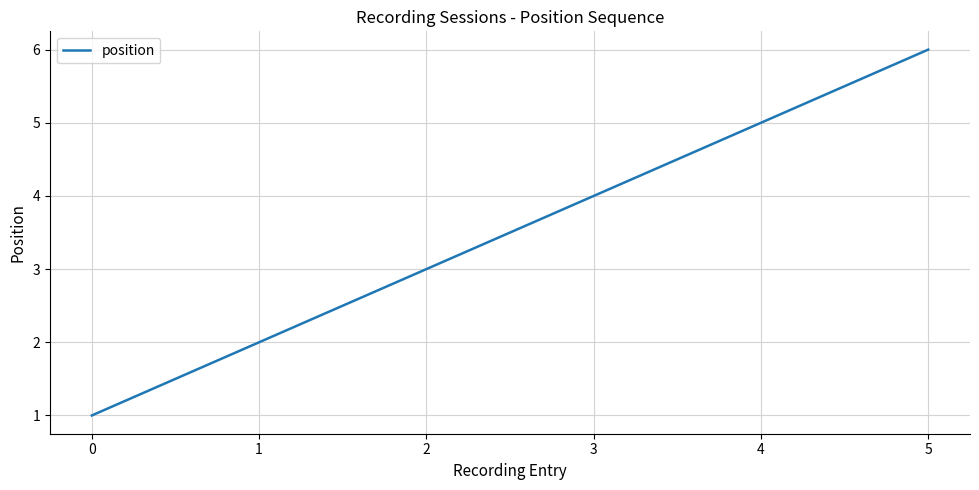

Is it true that the value at 4 is 5?

True